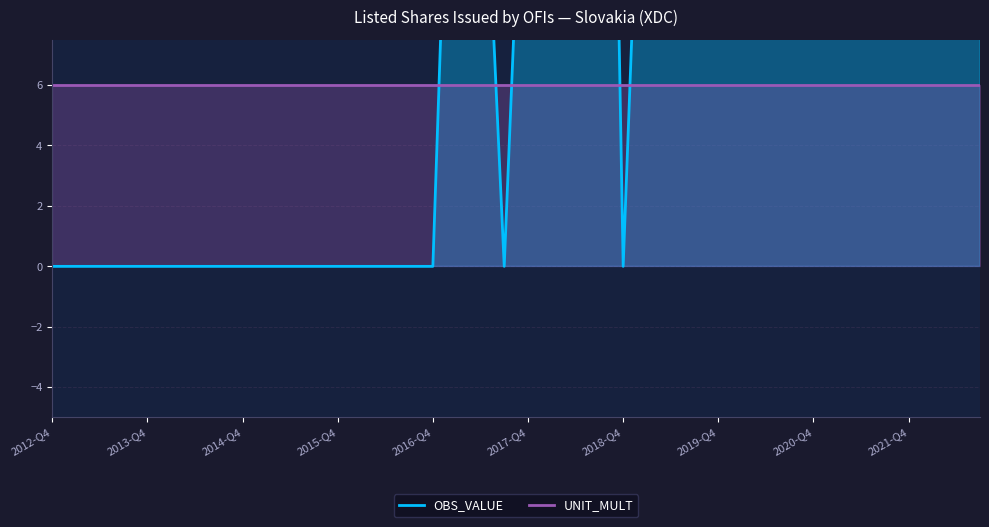

Is it true that UNIT_MULT equals 6.0 at 30?

True